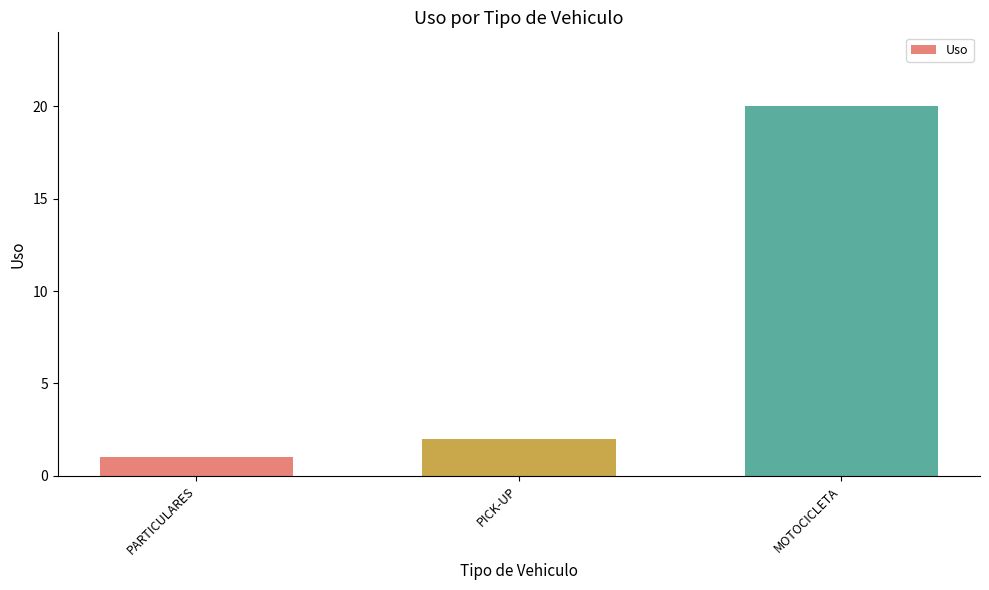

Reading left to right, what are all the values shown in this chart?

1	2	20